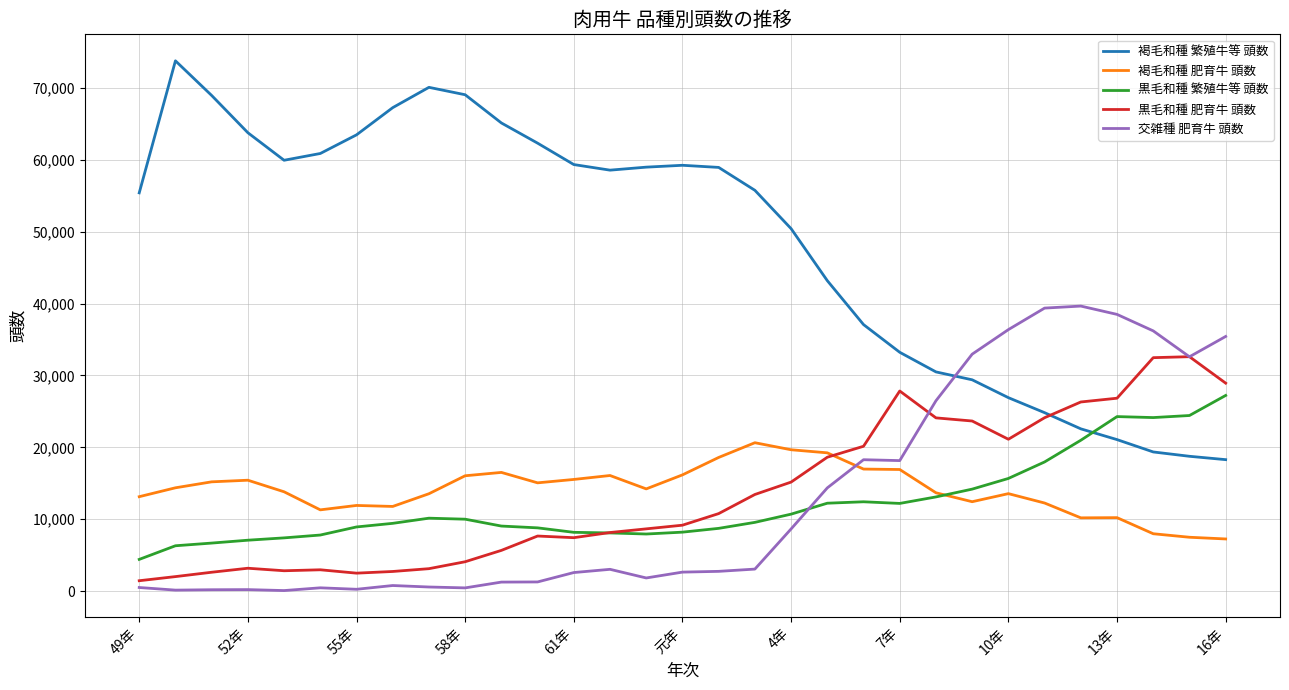

What is the greatest value displayed?

73743